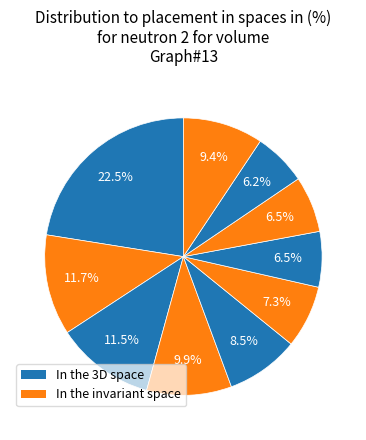

Rank the categories by value from lowest to highest.

pct85, pct65, pct75, pct55, pct45, pct95, pct35, pct25, pct15, pct05